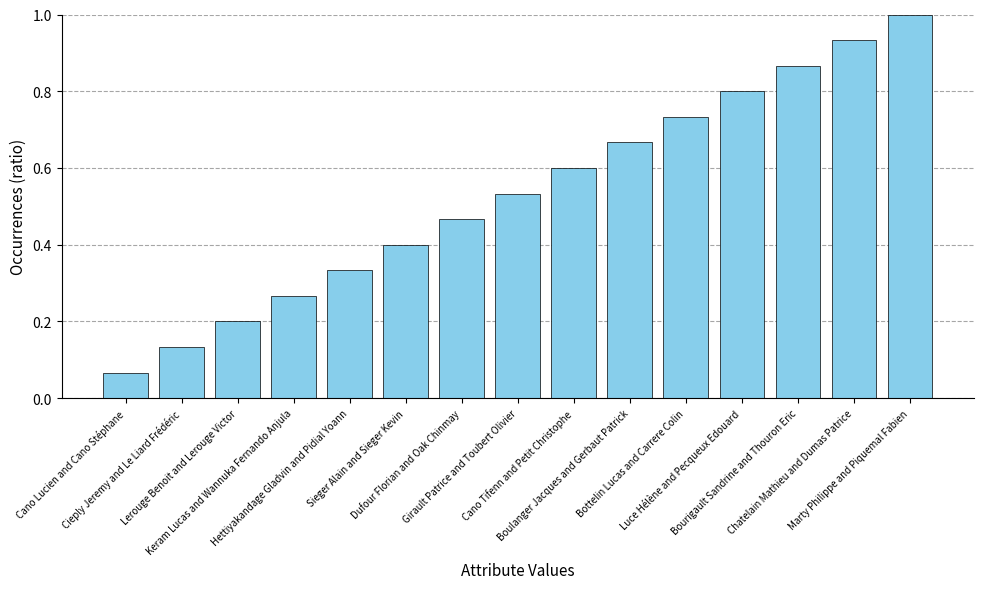

How many bars are there in total?

15